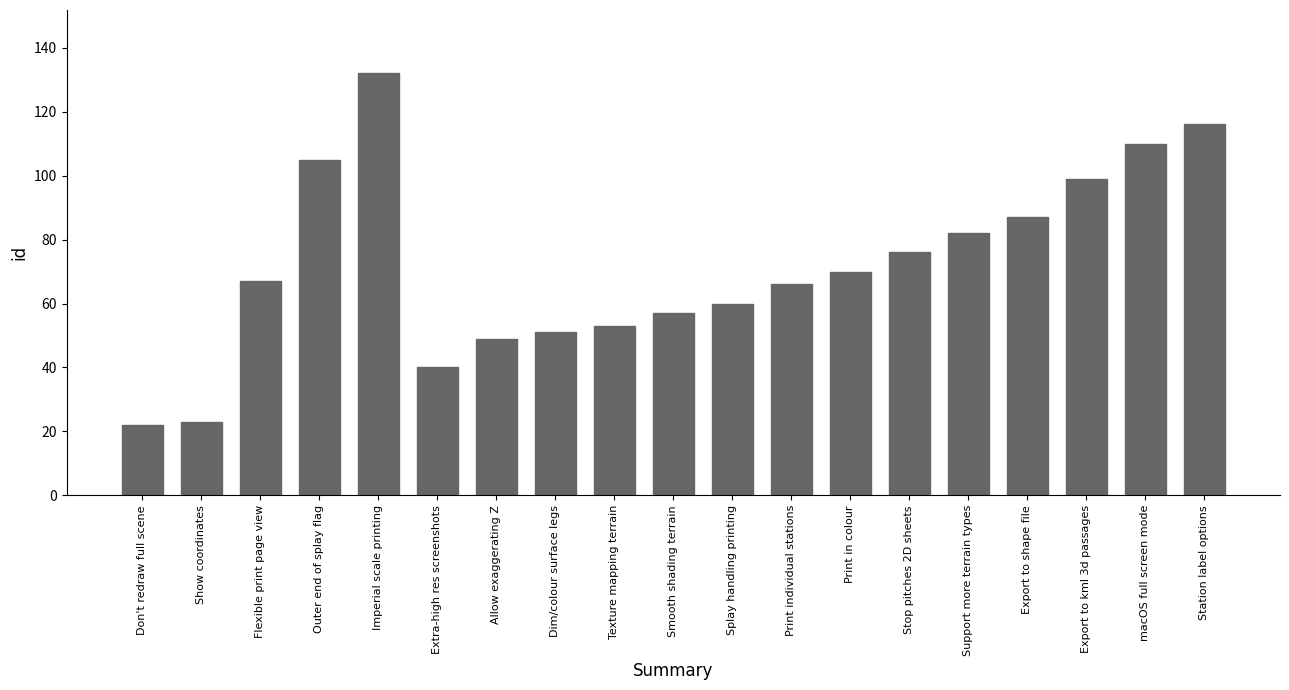

What is the label of the 2nd bar from the right?

macOS full screen mode